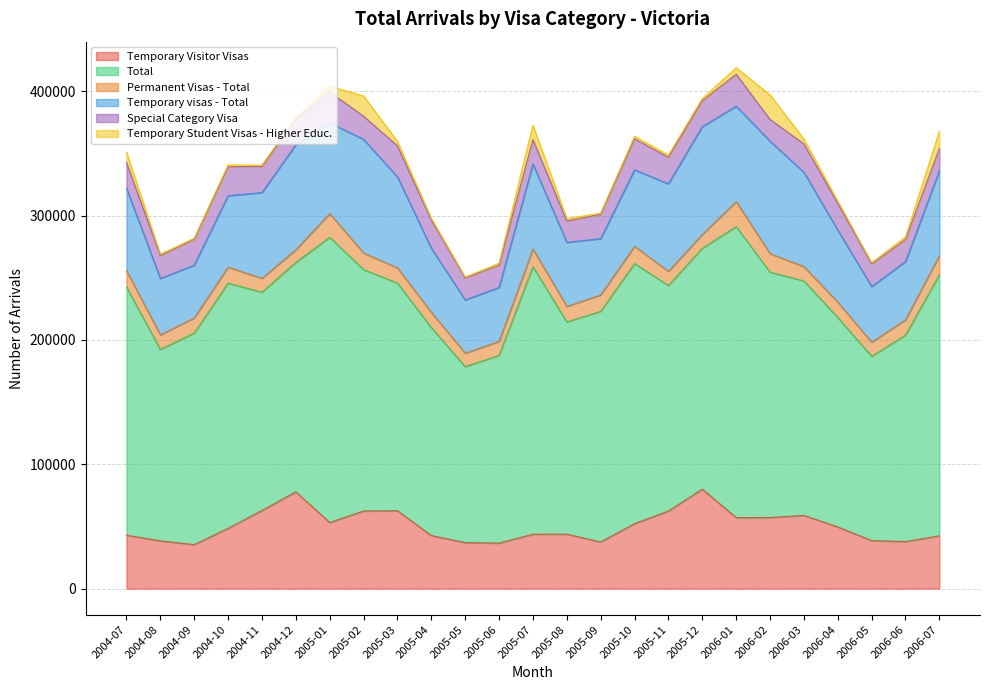

The value of Temporary visas - Total at 2006-01 is 76750. True or false?

True